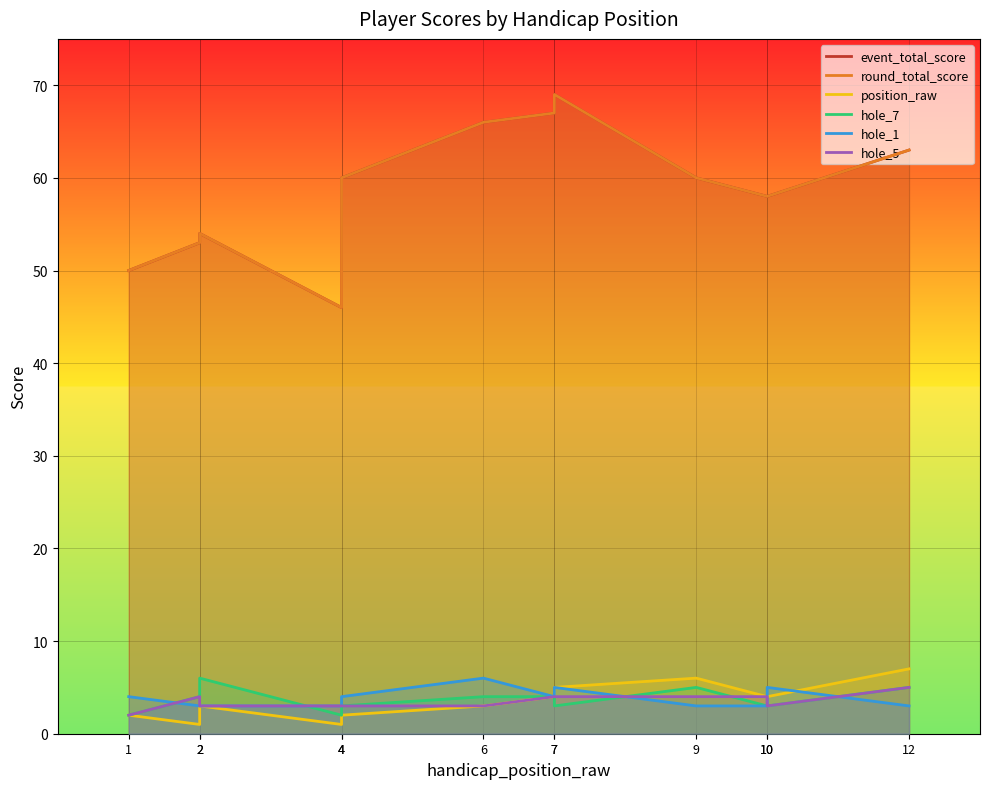

Which series has the largest total across all categories?

event_total_score